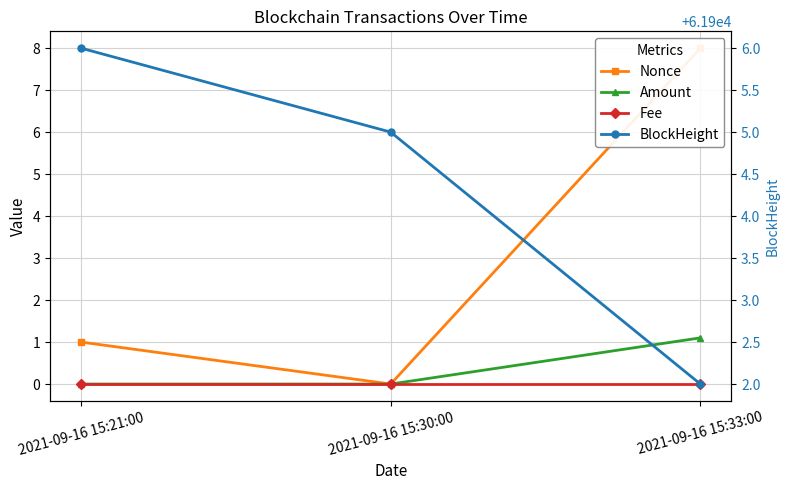

List the series in order of their peak value, highest first.

BlockHeight, Nonce, Amount, Fee